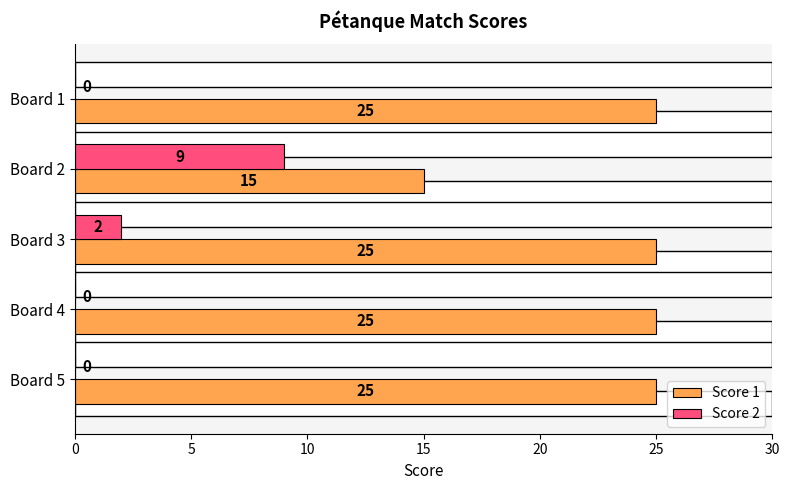

Rank the series by their maximum value, from highest to lowest.

Score 1, Score 2